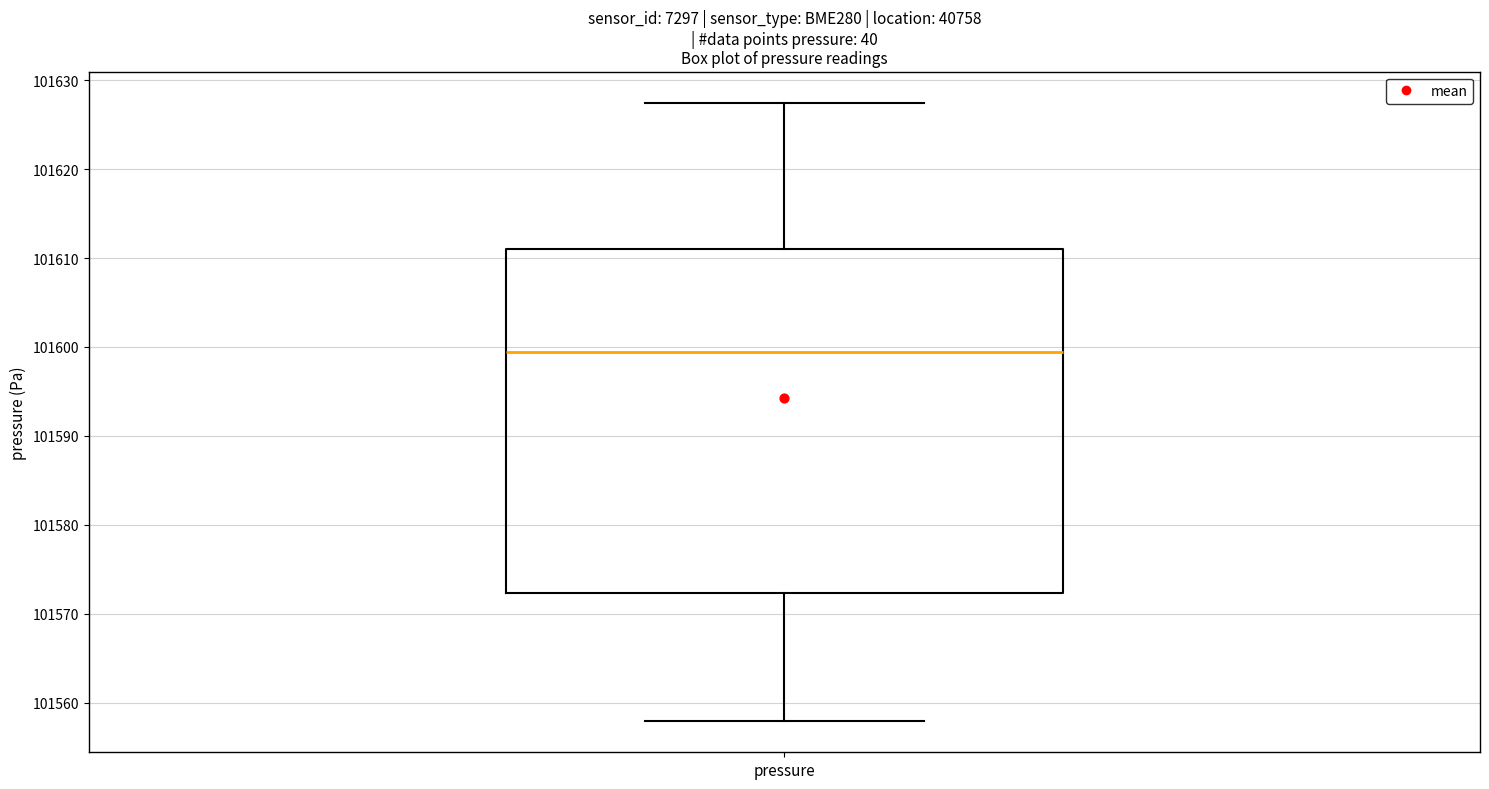

Transcribe this box plot: give where the median line is, the range the box spans, and where the two whiskers end, as read against the y-axis. The values are not printed on the chart, so give them approximately, as read against the axis.

median 101599, box 101572 to 101611, whiskers 101558 to 101627